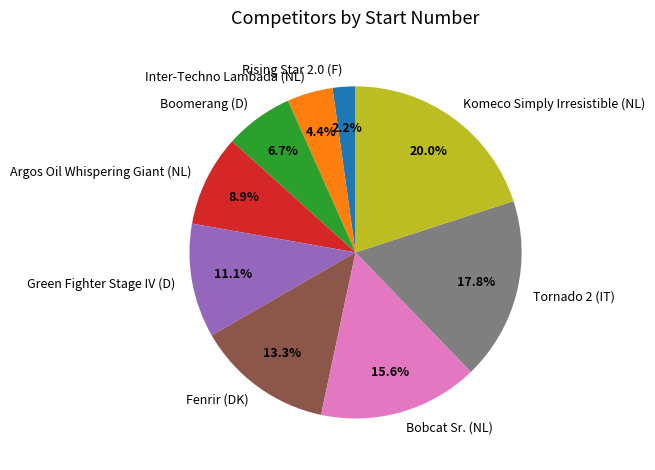

What is the ratio of the value at Inter-Techno Lambada (NL) to the value at Green Fighter Stage IV (D)?

0.4